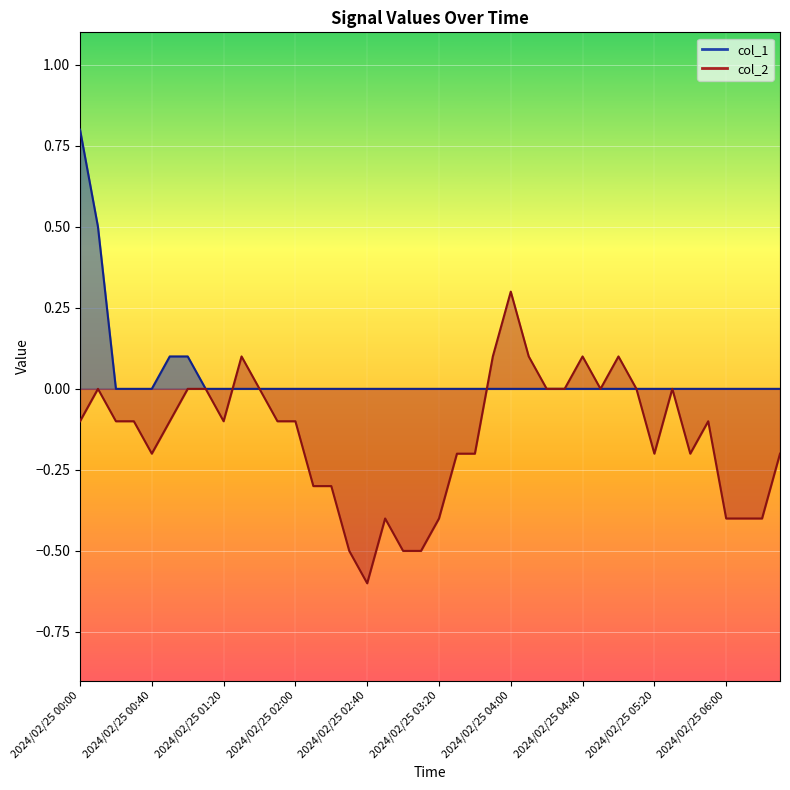

Between 2024/02/25 01:10 and 2024/02/25 06:10, which series saw the biggest shift?

col_2